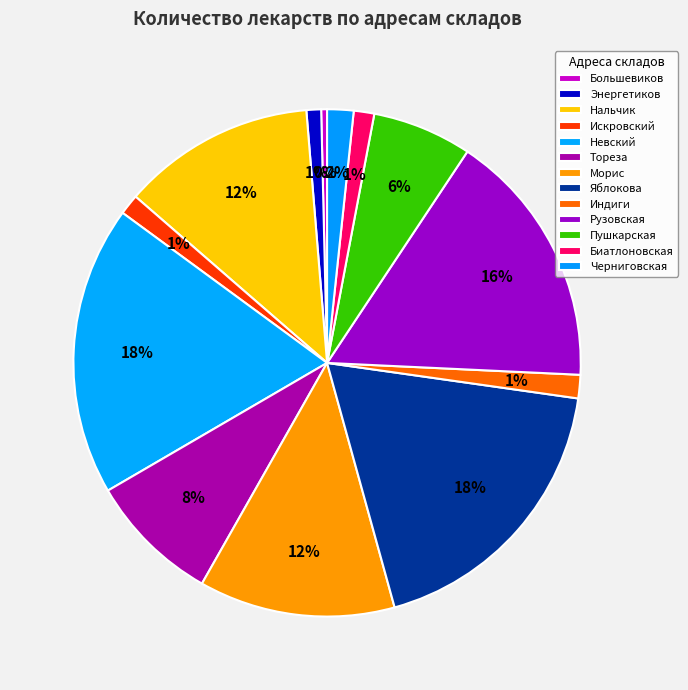

What is the smallest slice in the pie chart?

Большевиков